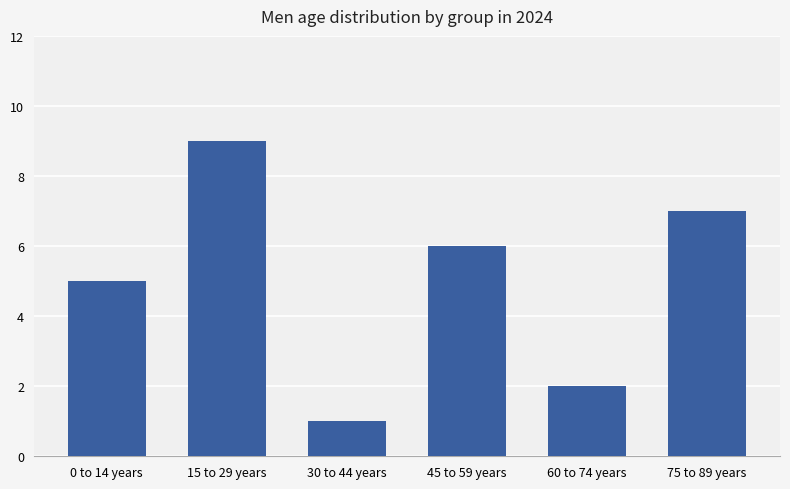

What is the difference between the maximum and minimum values?

8